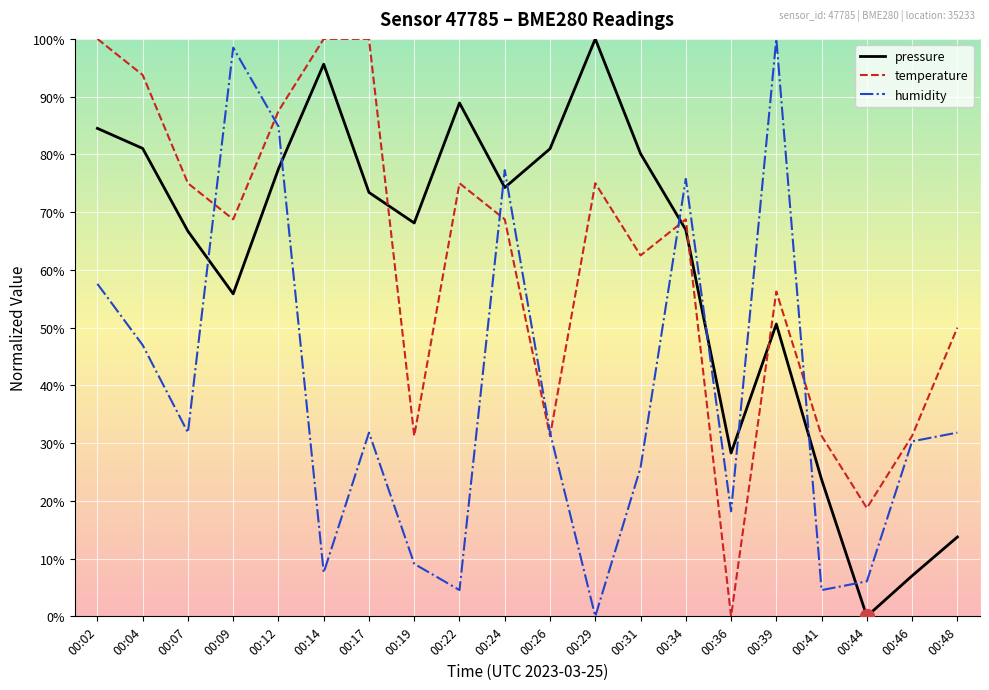

Rank the series at 00:36 from highest to lowest value.

pressure, humidity, temperature